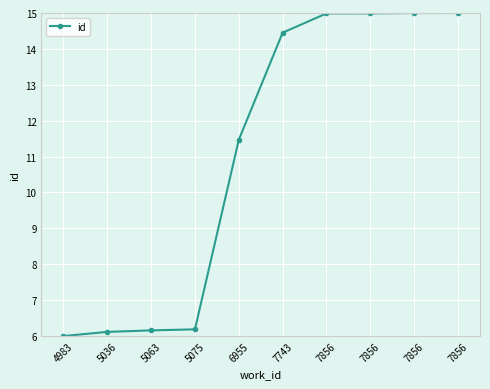

What is the change in value from 4983 to 5063?

+0.2